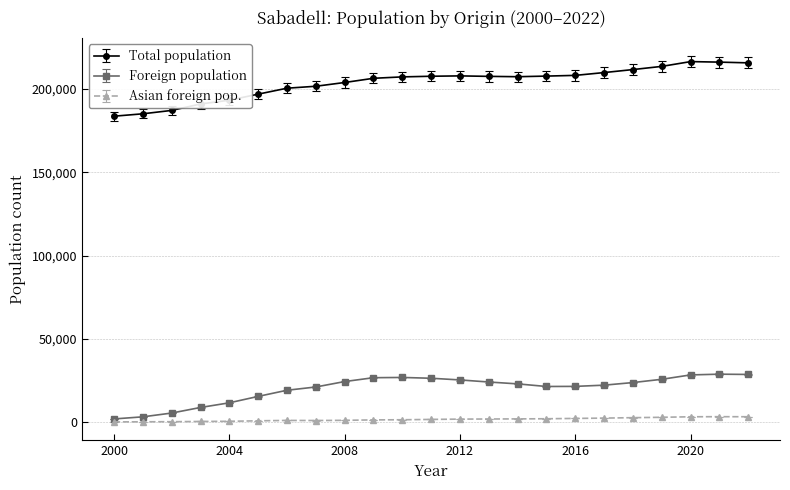

Which series has the largest total across all categories?

Total population